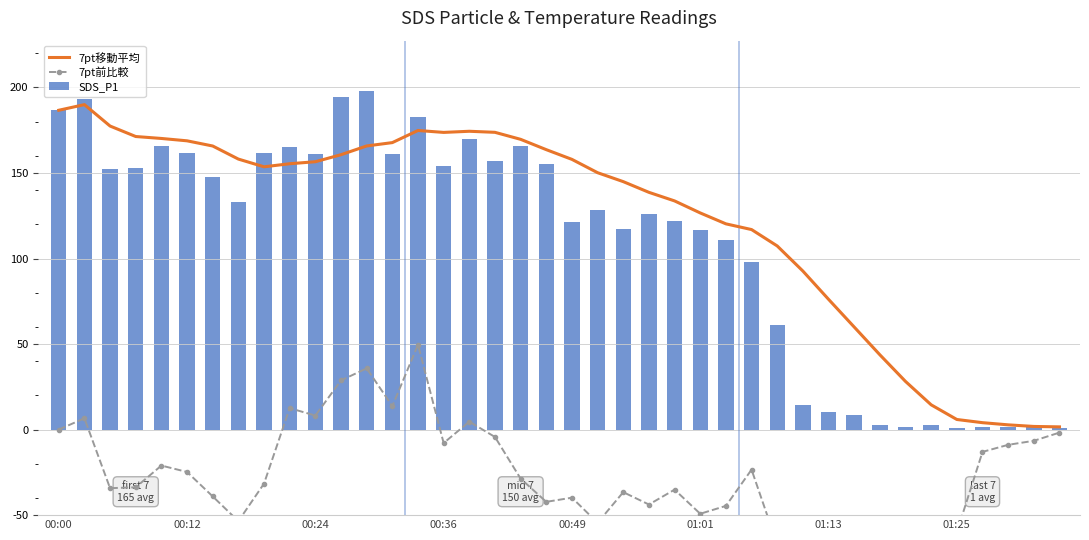

Which series has the largest total across all categories?

7pt移動平均